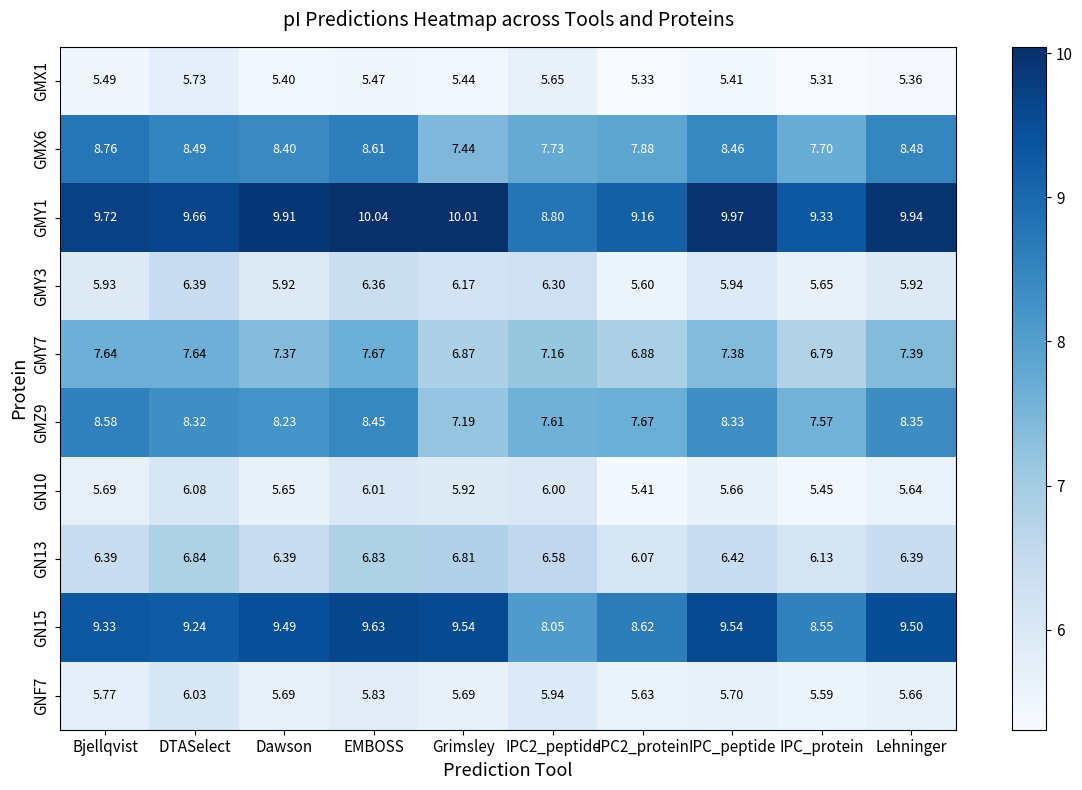

At which label is GMZ9 closest to 7?

Grimsley